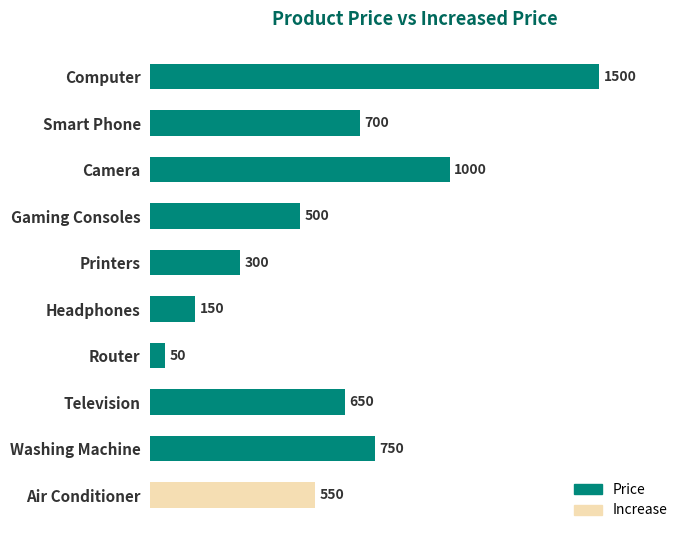

Is it true that the value at Printers is 300?

True